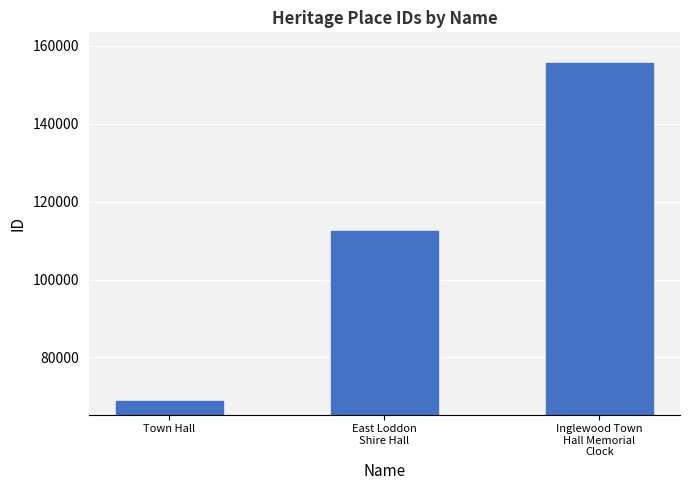

How many bars are there in total?

3